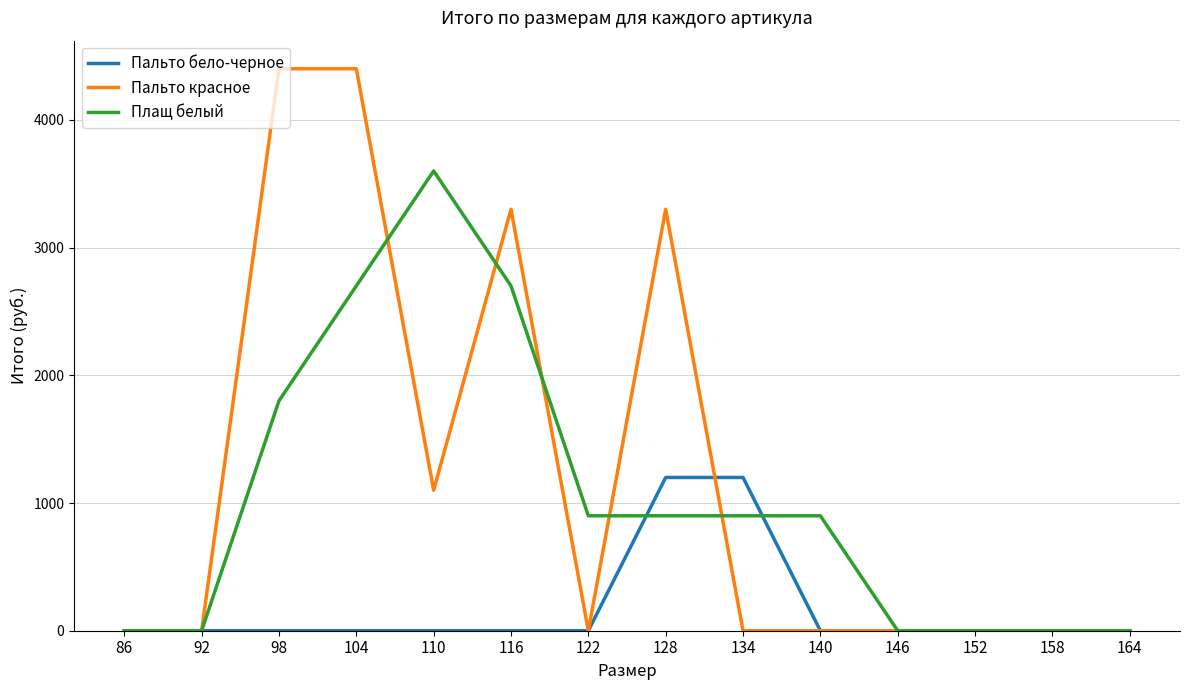

Is it true that Пальто бело-черное equals 0 at 158?

True